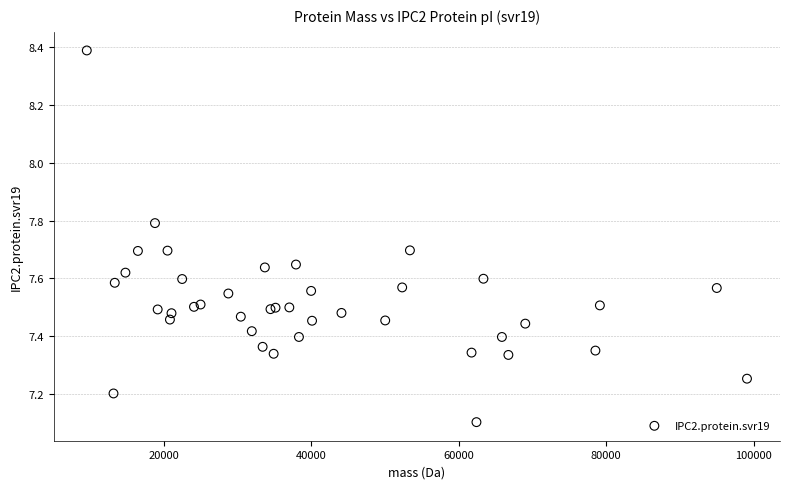

What Y value in the scatter plot is closest to 7?

7.1